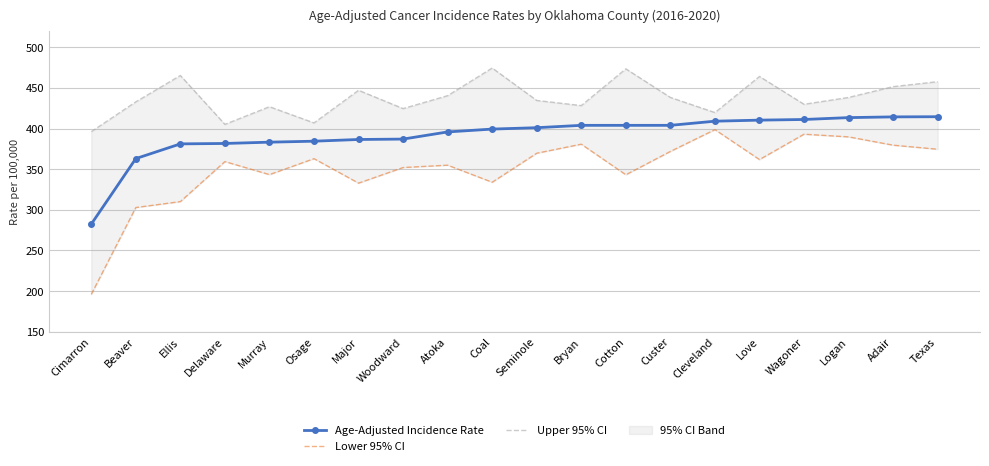

What is the sum of the Age-Adjusted Incidence Rate values at Atoka and Cleveland?

804.8